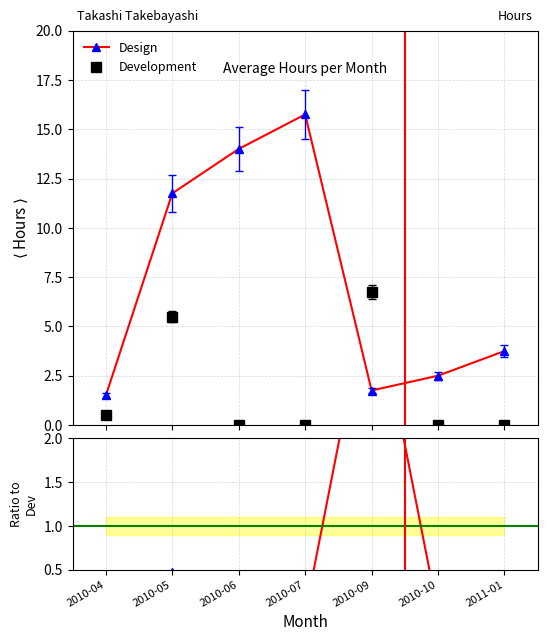

What is the difference between the maximum and minimum values in the Design/Dev ratio series?

3.9